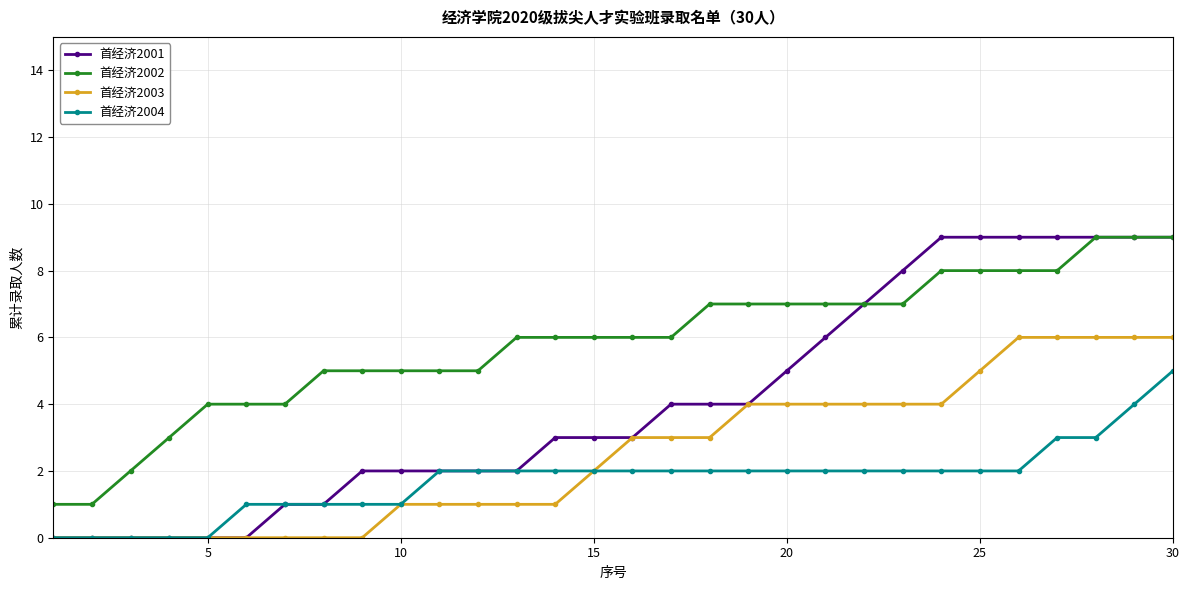

What is the difference between the maximum and minimum values in the 首经济2002 series?

8